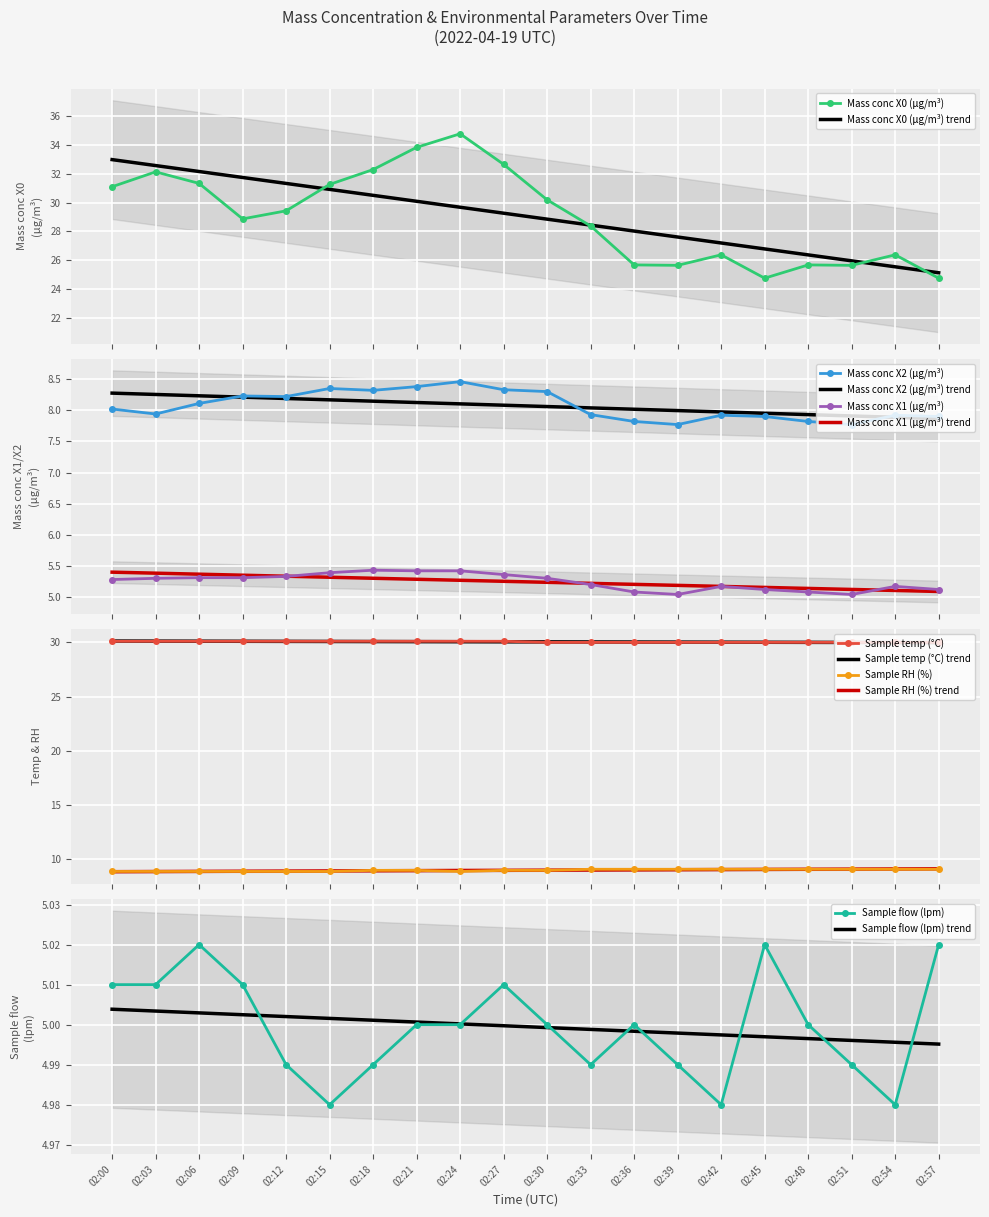

Rank the categories by Mass conc X0 (μg/m³) value from lowest to highest.

02:45, 02:57, 02:39, 02:51, 02:36, 02:48, 02:42, 02:54, 02:33, 02:09, 02:12, 02:30, 02:00, 02:15, 02:06, 02:03, 02:18, 02:27, 02:21, 02:24